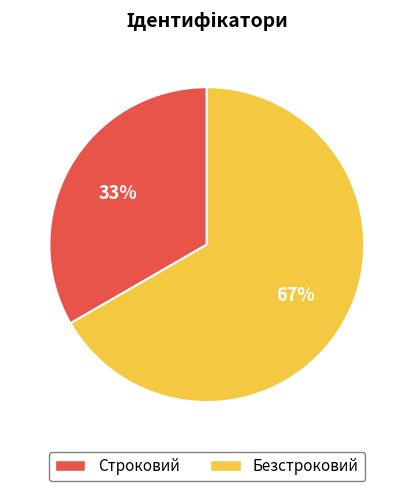

Is the sum of Строковий and Безстроковий greater than half?

Yes